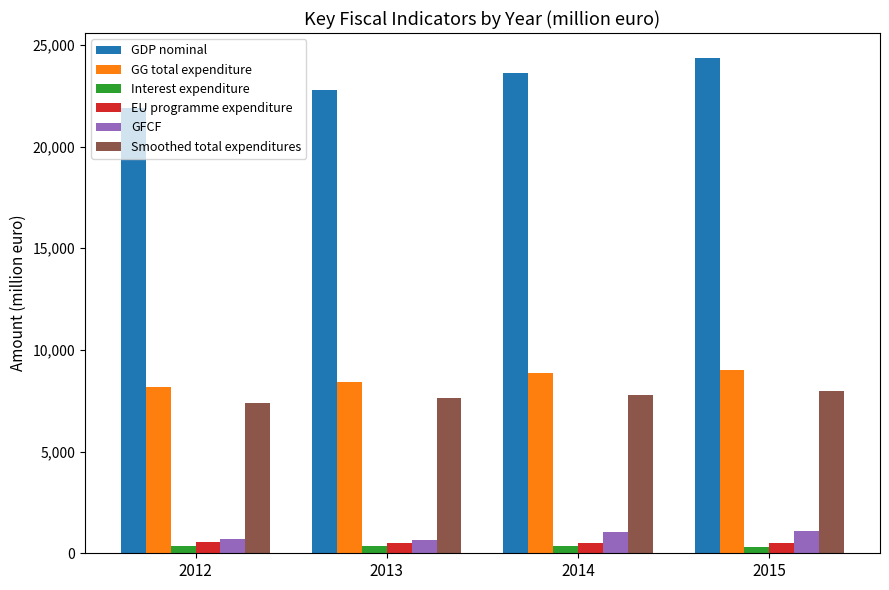

The value of EU programme expenditure at 2014 is 481.0. True or false?

True